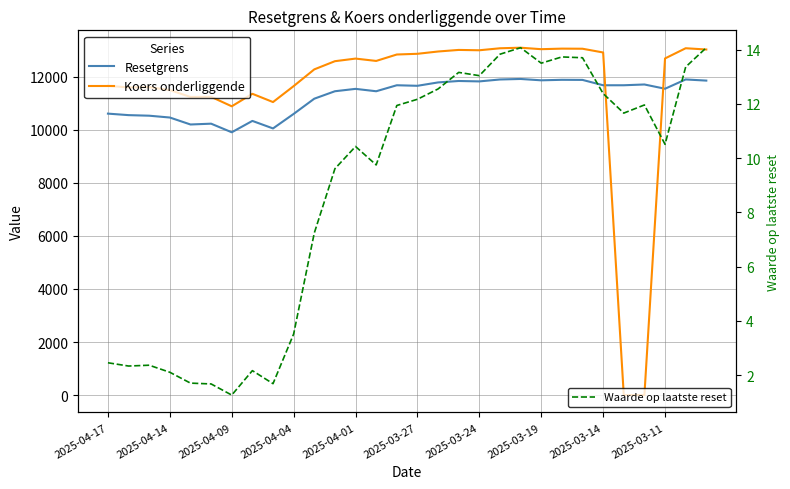

What is the maximum value for Resetgrens?

11918.3